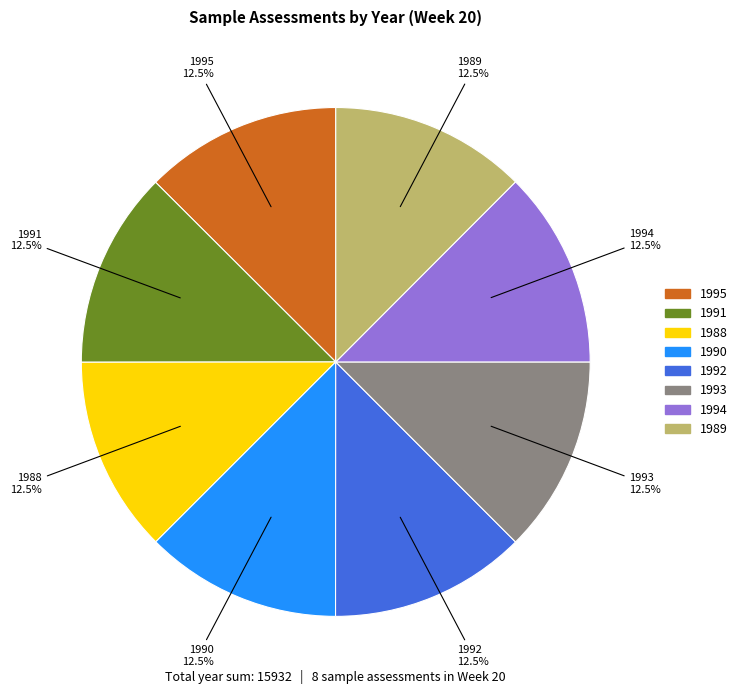

Does 1990 represent more than half of the total?

No